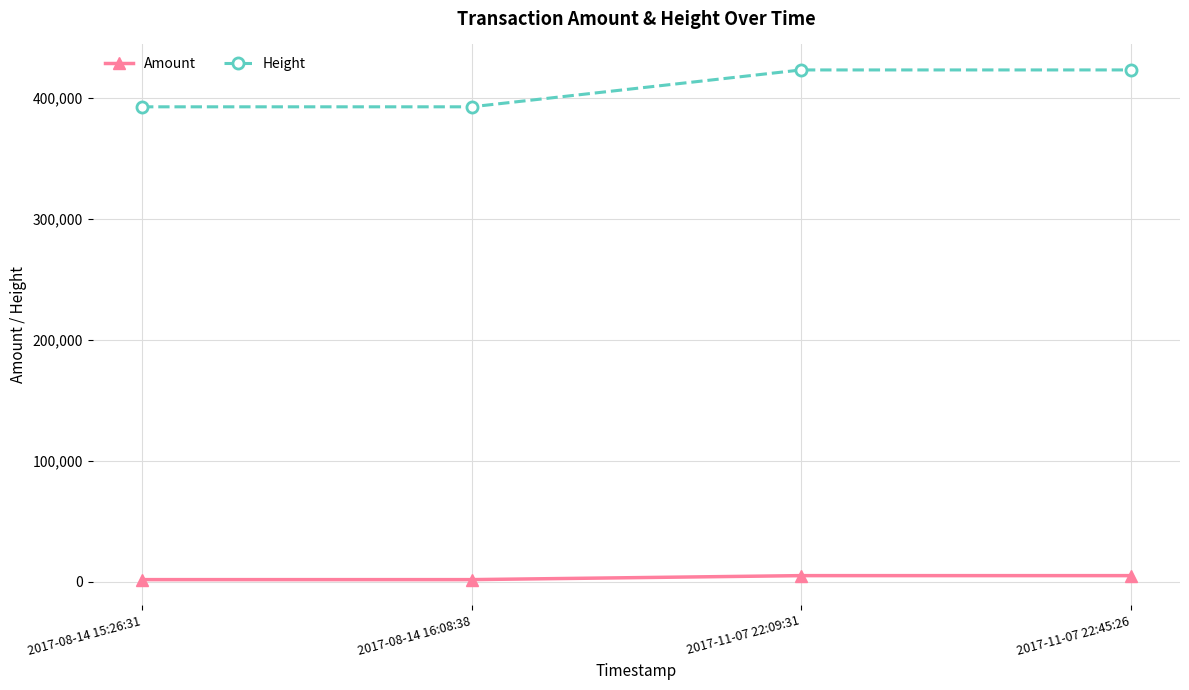

What is the difference between the maximum and minimum values in the Height series?

30488